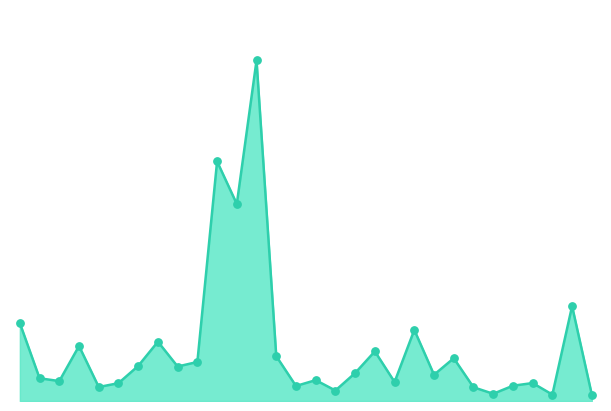

Does the chart have visible grid lines?

No